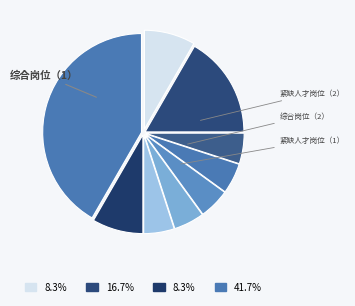

How many segments does this pie chart have?

9